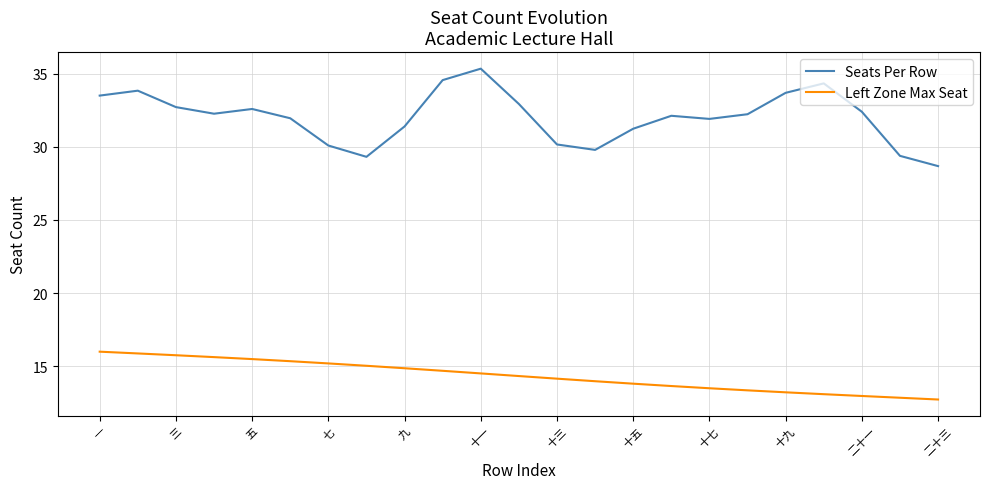

What is the difference between the second highest and second lowest values in the Left Zone Max Seat series?

3.0